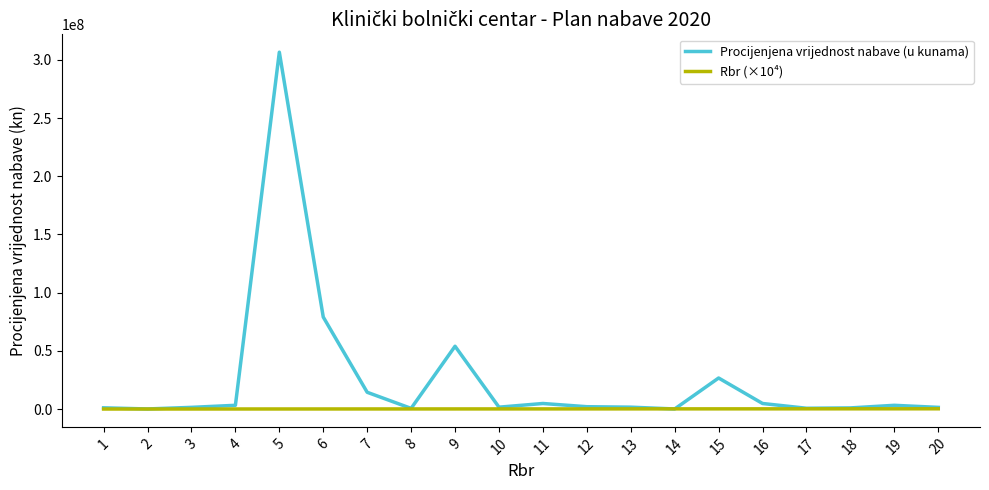

What is the sum of all Rbr (×10⁴) values?

2100000.0